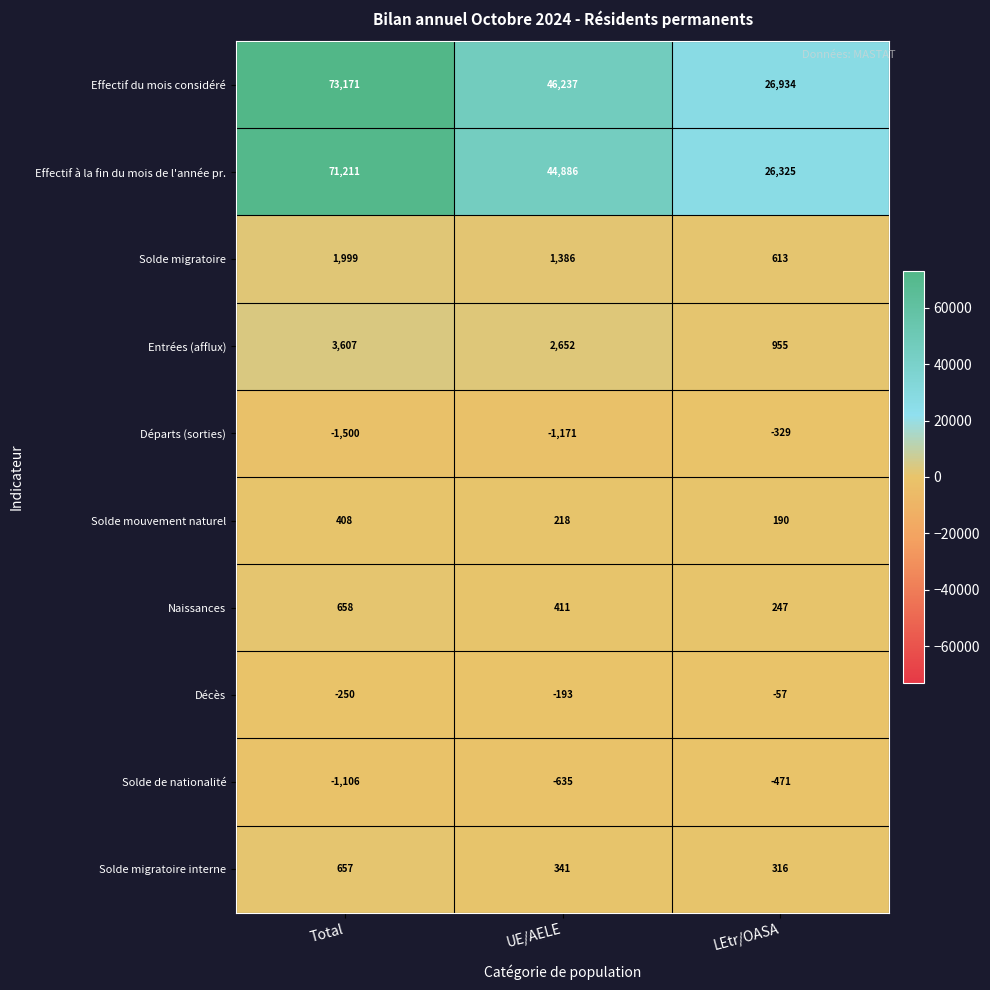

True or false: Solde de nationalité has a value of -1563 at Total.

False